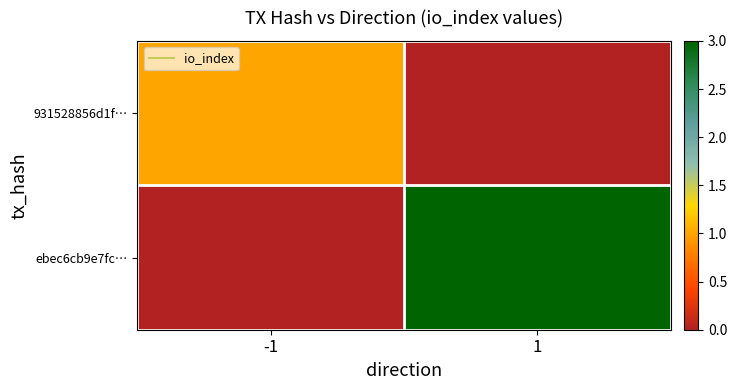

How many categories are shown in the chart?

2